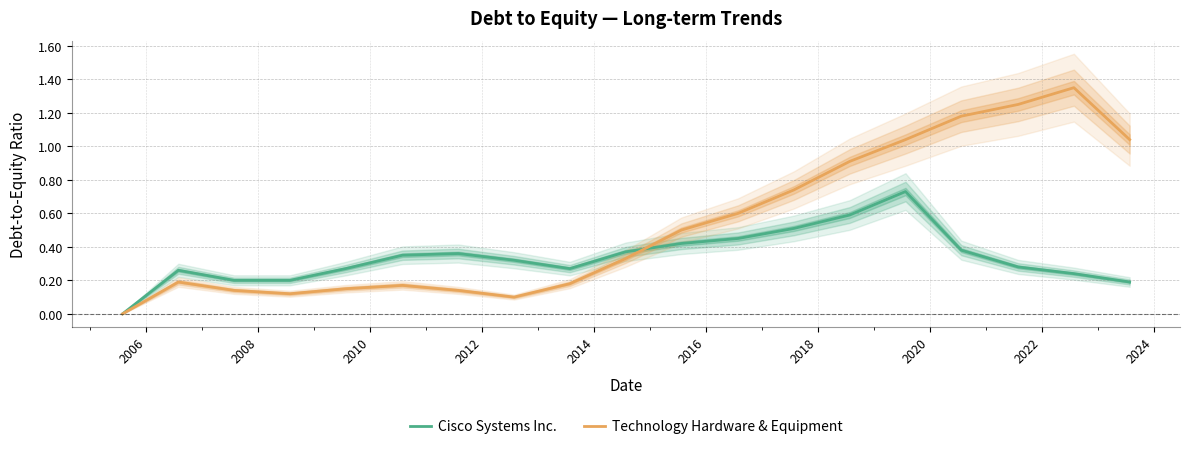

At which category does Technology Hardware & Equipment reach its first local peak?

2006